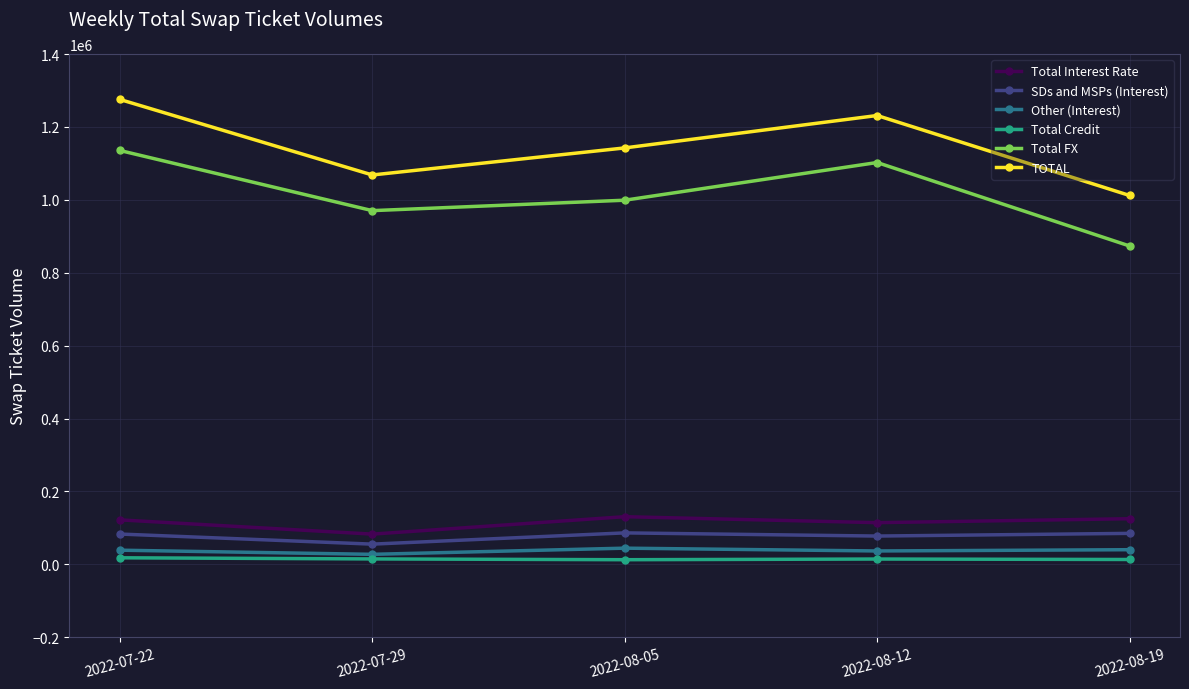

Which series changed the most between 2022-08-05 and 2022-08-19?

TOTAL